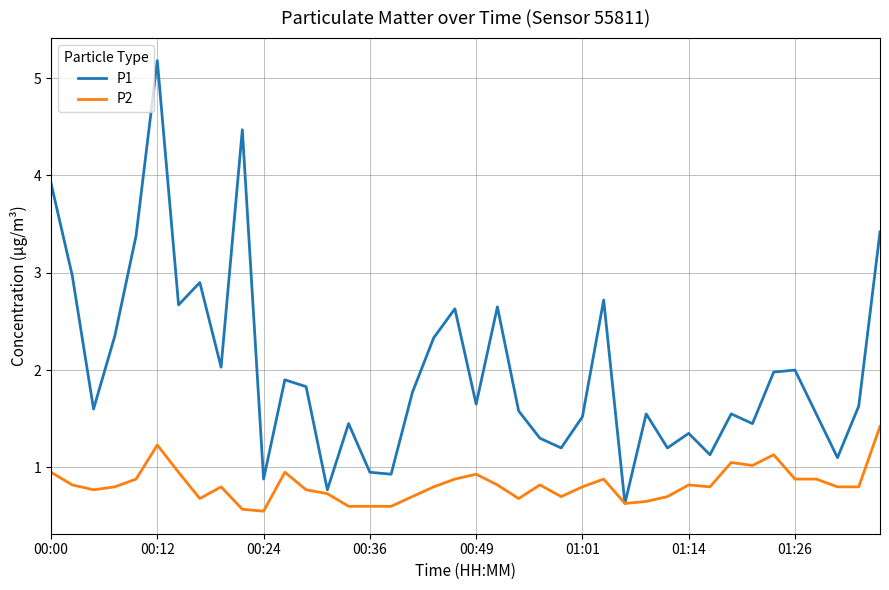

Which series has the largest total across all categories?

P1